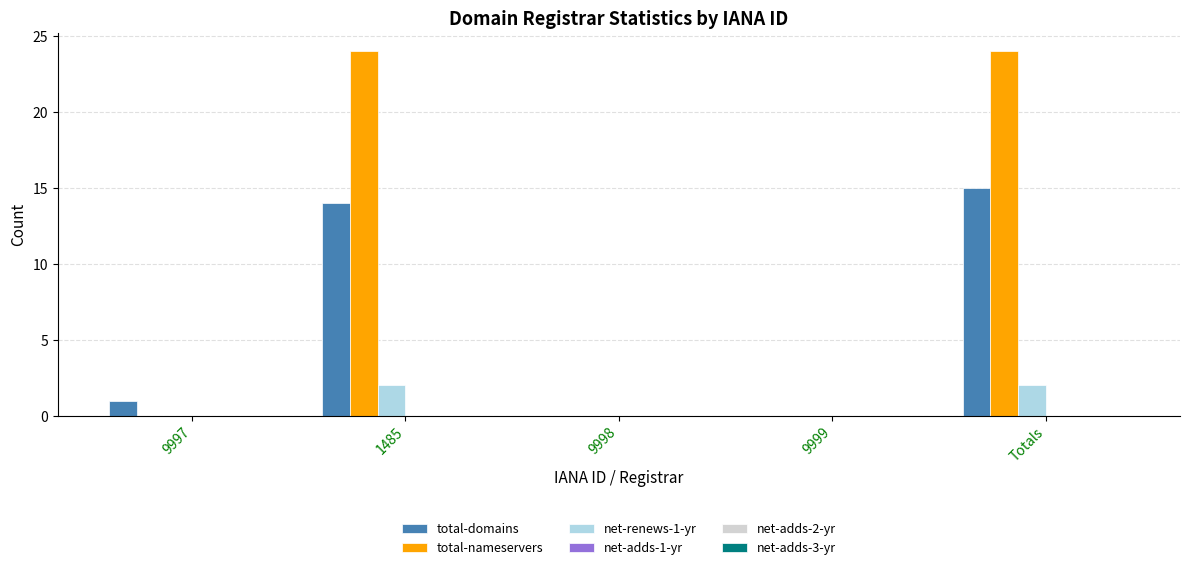

How many groups of bars are there?

5